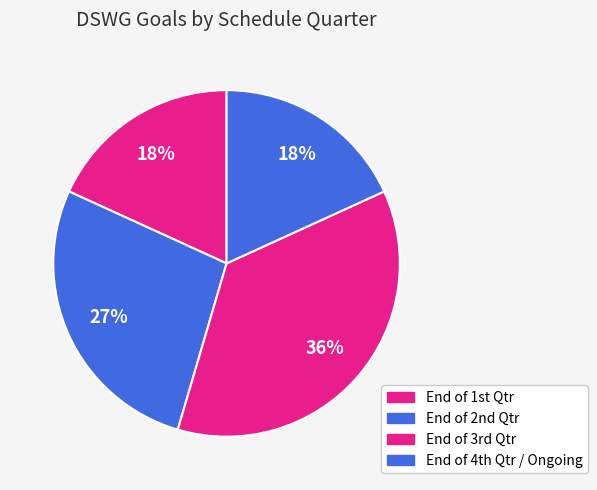

How many segments does this pie chart have?

4